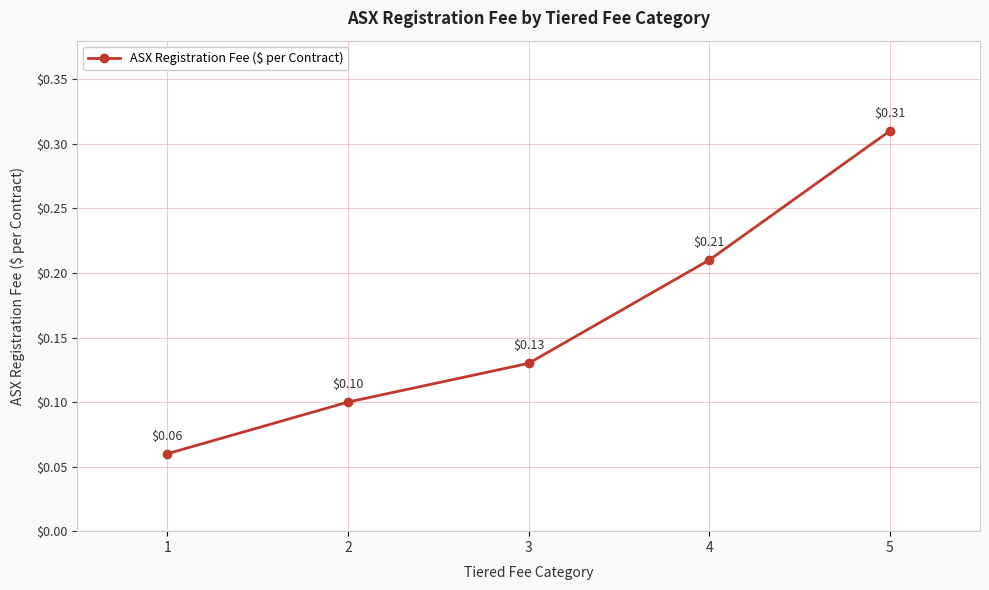

True or false: there are more than 0 points higher than both neighbors.

False